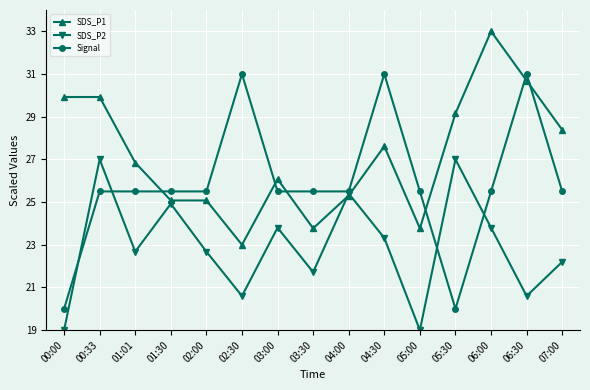

Between 03:30 and 06:30, which series saw the biggest shift?

SDS_P1